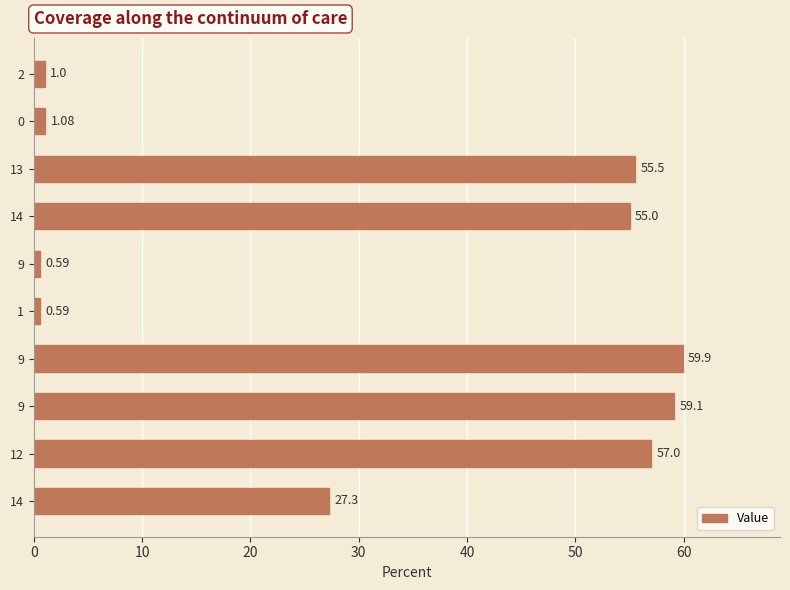

What is the difference between the second highest and second lowest values?

58.5